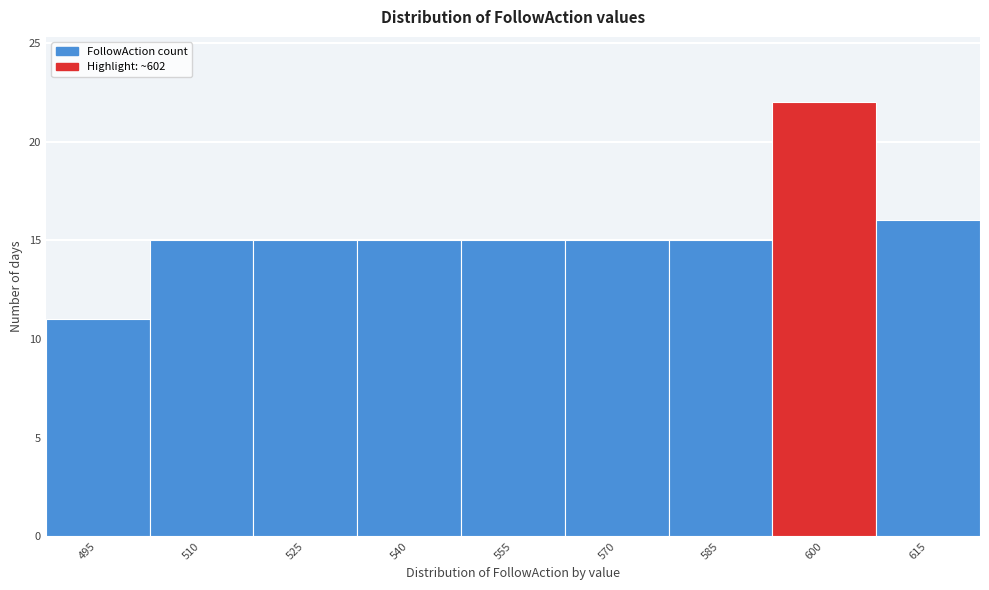

Reading left to right, extract all data points from this chart.

11	15	15	15	15	15	15	22	16